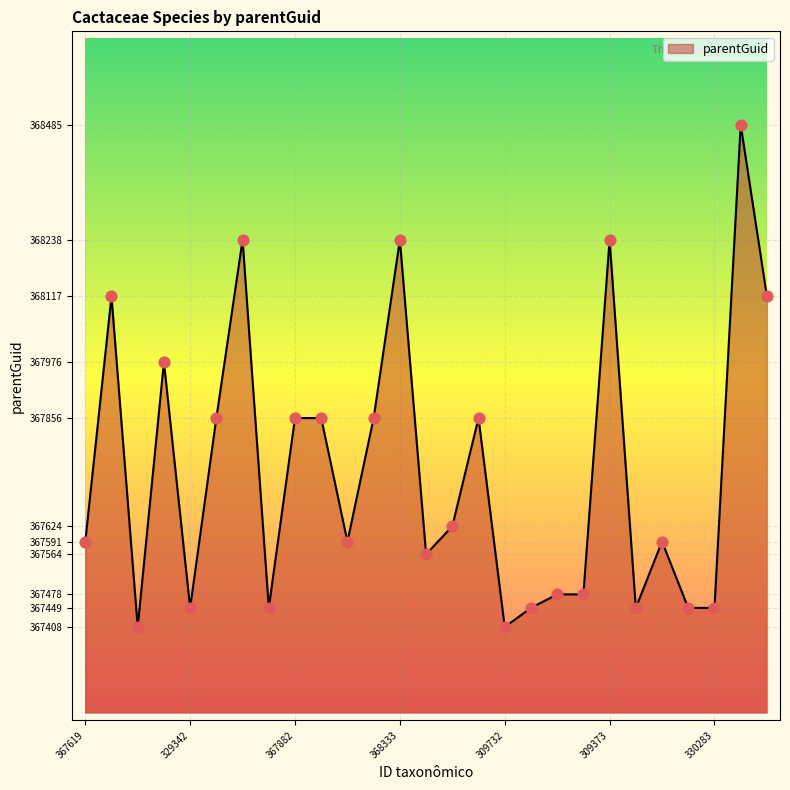

What is the smallest value displayed?

367408